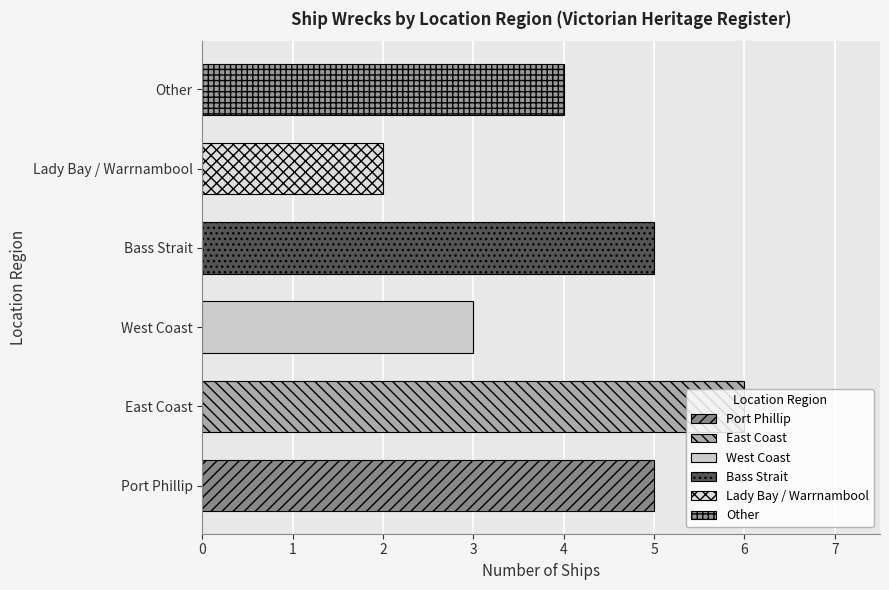

Count the values in the range 3 to 5.

4